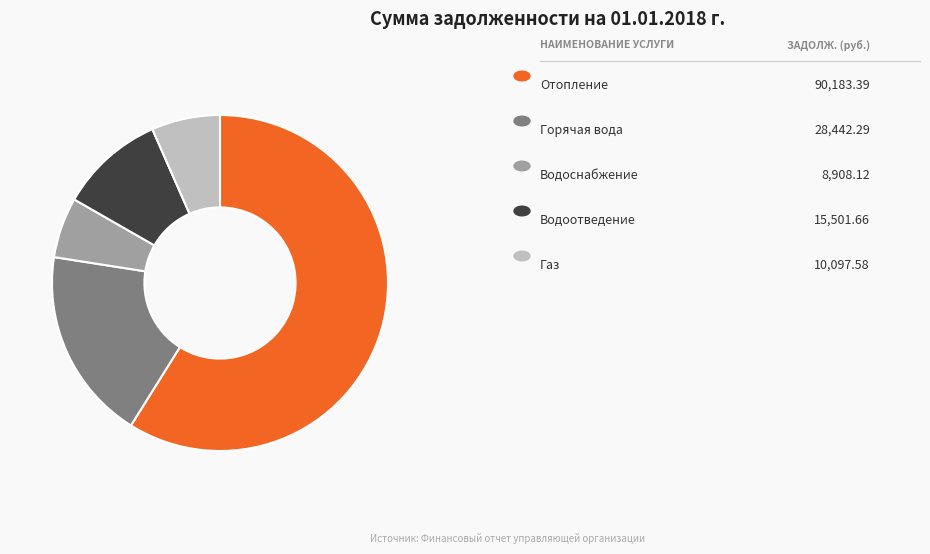

Is there any slice that represents more than half of the pie?

Yes